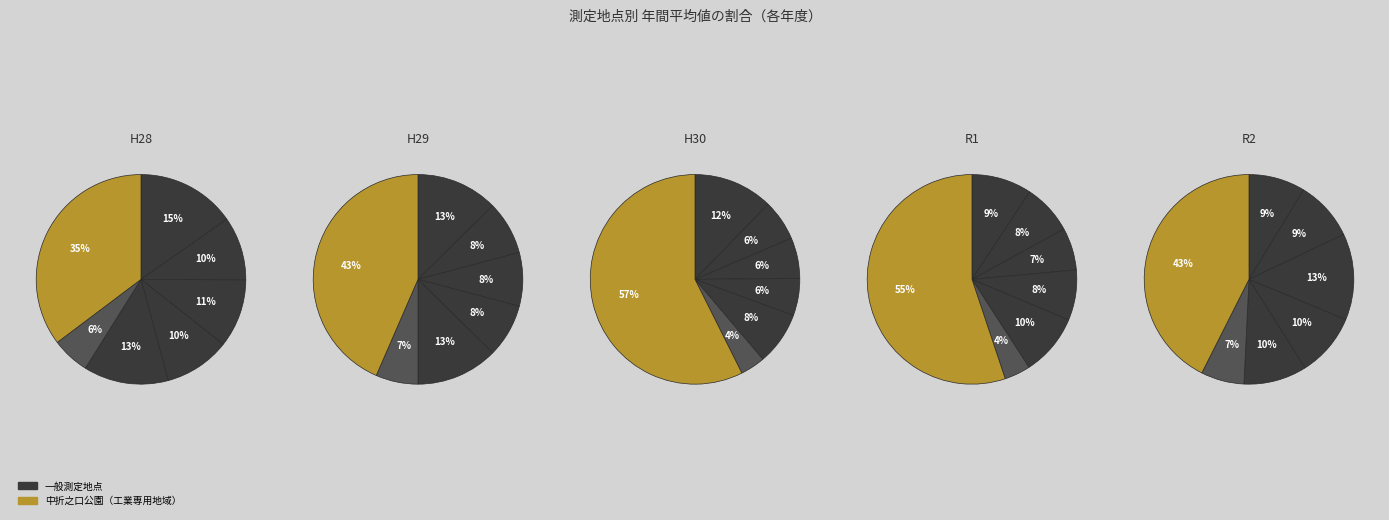

Which has a higher value, 瀬山集会所 or 中折之口公園?

中折之口公園